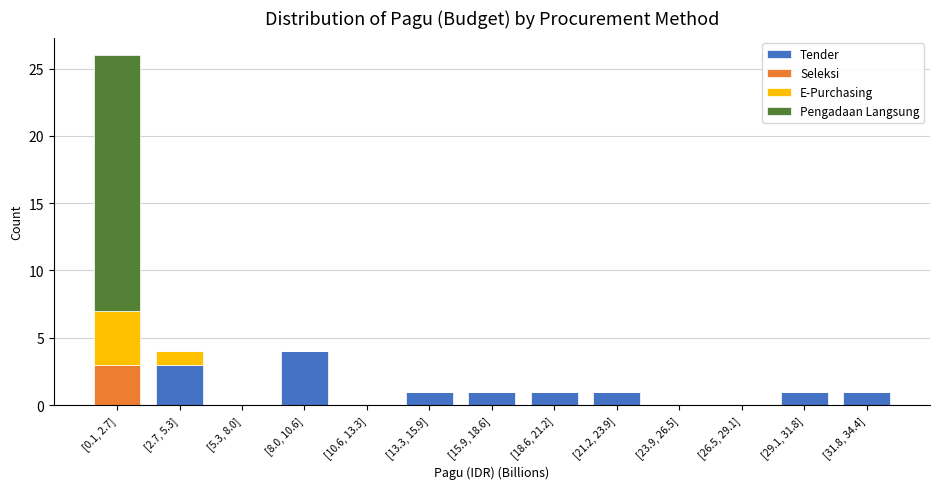

The value of Tender at [18.6, 21.2] is 2. True or false?

False